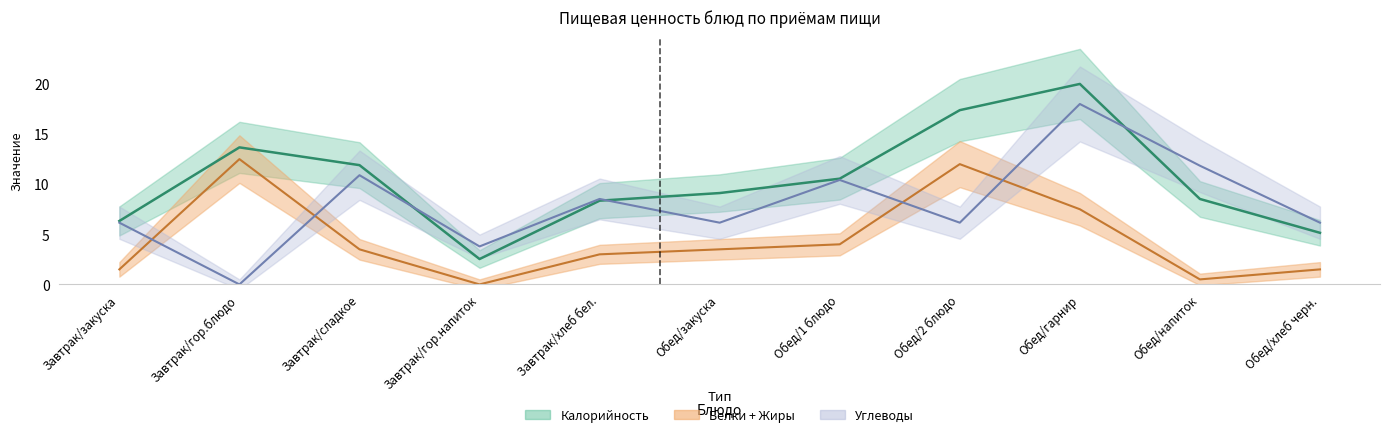

Is this an area chart (filled region under the line)?

No